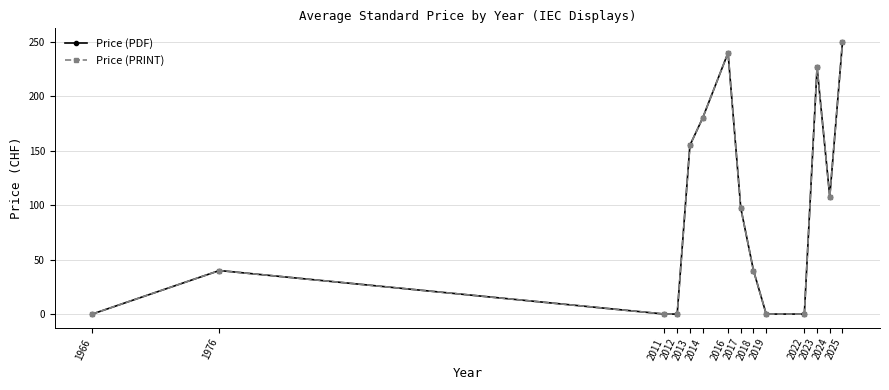

Which series has the widest spread of values?

Price (PDF)